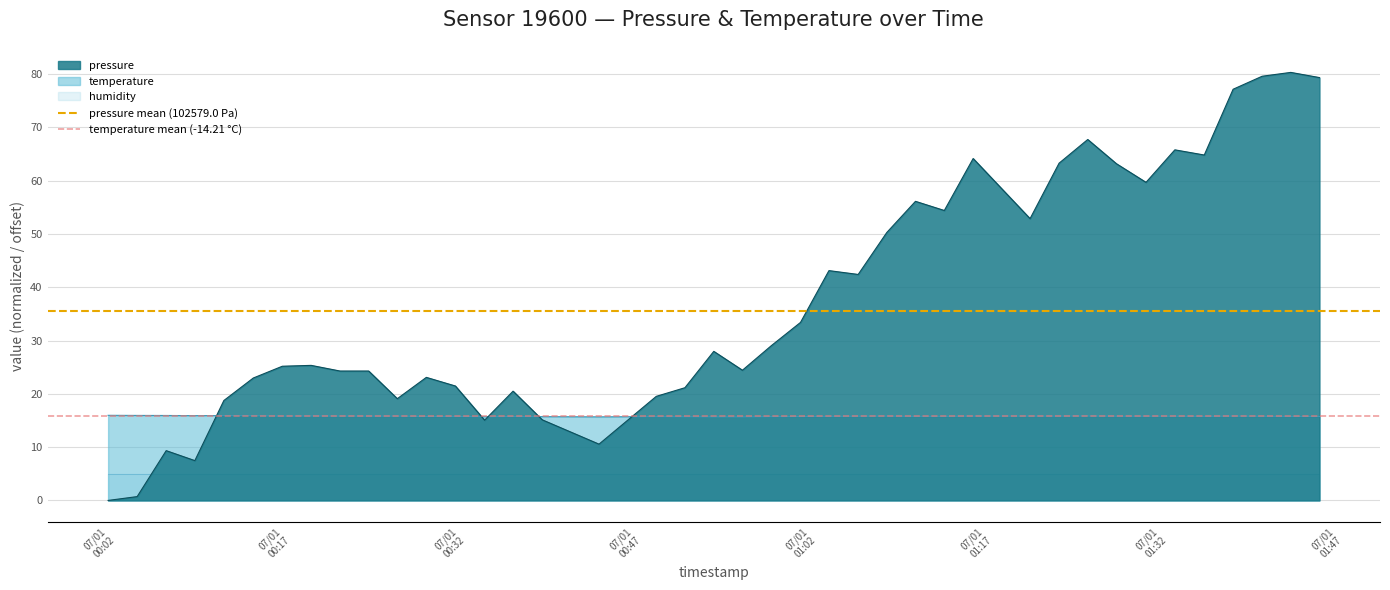

What is the lowest value of the temperature series?

15.7